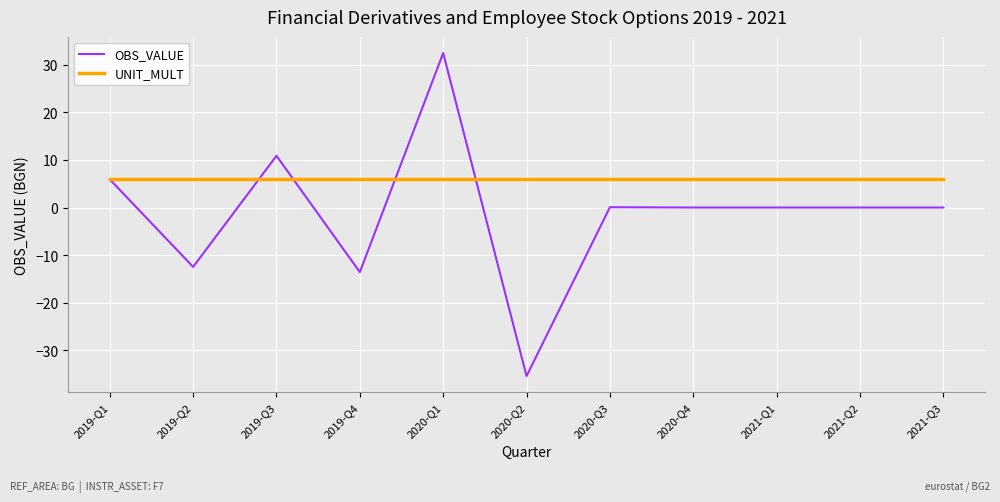

At 2019-Q2, list the series in order from largest to smallest.

UNIT_MULT, OBS_VALUE